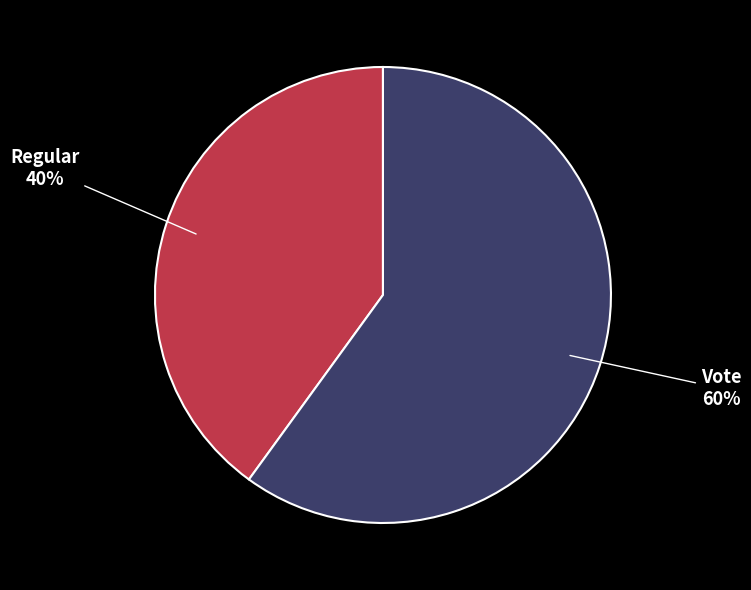

Is there a majority slice in this chart?

Yes